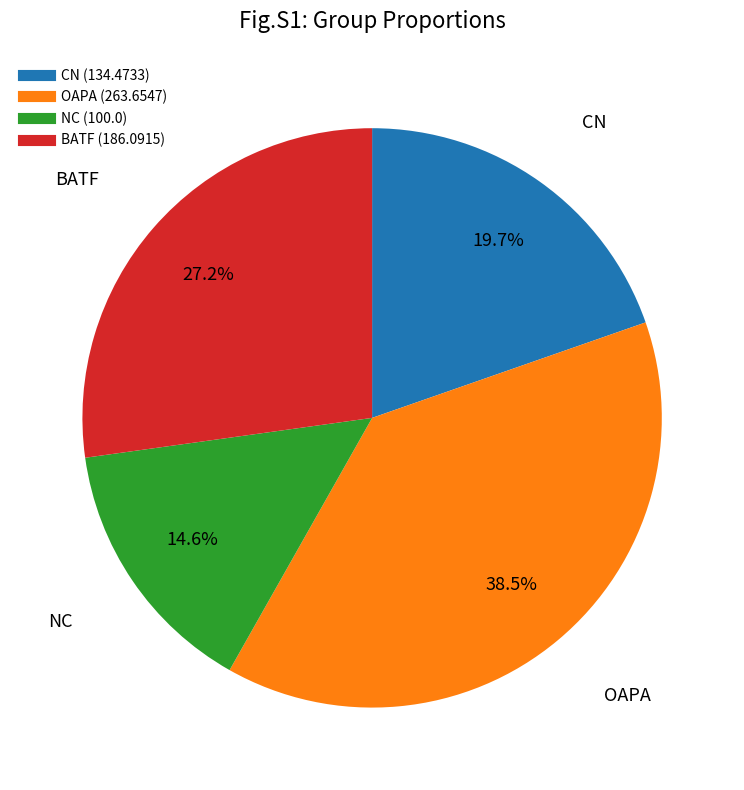

Is it true that BATF is 27% of the pie?

True